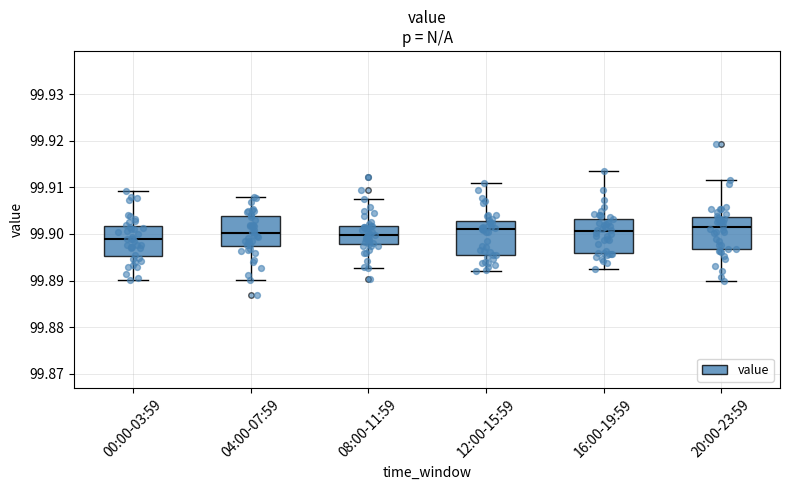

Reading left to right, read every box against the y-axis: the position of its median line, the range the box covers, and the ends of its whiskers. The values are not printed on the chart, so give them approximately, as read against the axis.

00:00-03:59: median 99.899, box 99.895 to 99.902, whiskers 99.890 to 99.909
04:00-07:59: median 99.900, box 99.897 to 99.904, whiskers 99.890 to 99.908
08:00-11:59: median 99.900, box 99.898 to 99.902, whiskers 99.893 to 99.907
12:00-15:59: median 99.901, box 99.895 to 99.903, whiskers 99.892 to 99.911
16:00-19:59: median 99.901, box 99.896 to 99.903, whiskers 99.892 to 99.914
20:00-23:59: median 99.901, box 99.897 to 99.904, whiskers 99.890 to 99.912